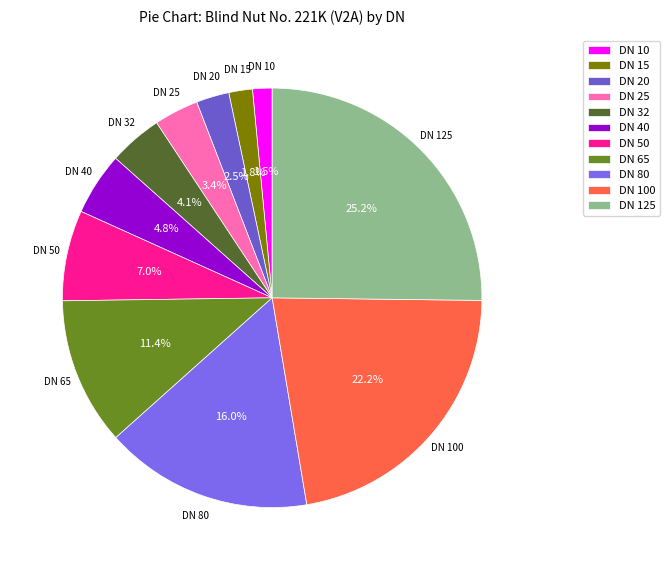

How many segments does this pie chart have?

11